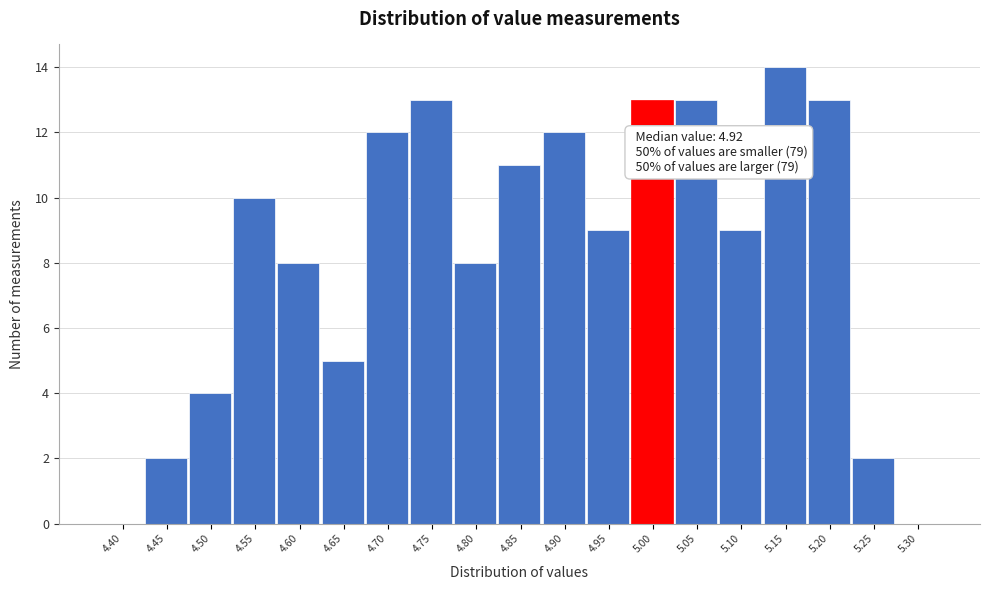

Reading right to left, transcribe all the data shown in this chart.

5.30=0	5.25=2	5.20=13	5.15=14	5.10=9	5.05=13	5.00=13	4.95=9	4.90=12	4.85=11	4.80=8	4.75=13	4.70=12	4.65=5	4.60=8	4.55=10	4.50=4	4.45=2	4.40=0